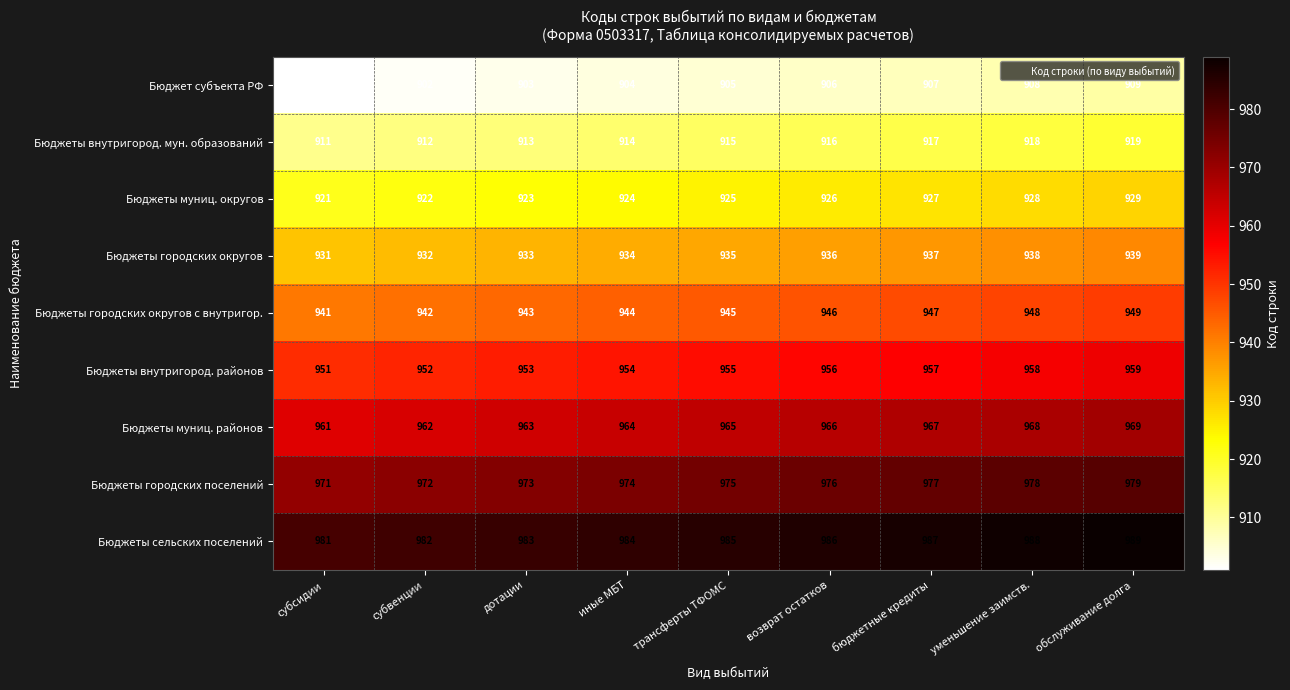

How many data points in Бюджеты внутригород. районов are less than 955?

4